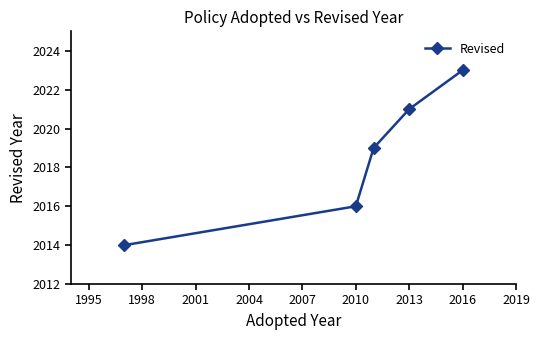

True or false: the data has more than 0 interior local peaks.

False